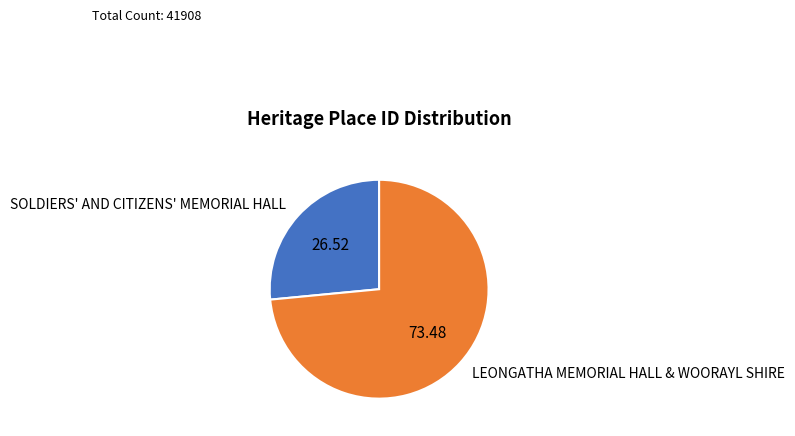

Is SOLDIERS' AND CITIZENS' MEMORIAL HALL the majority of the pie?

No